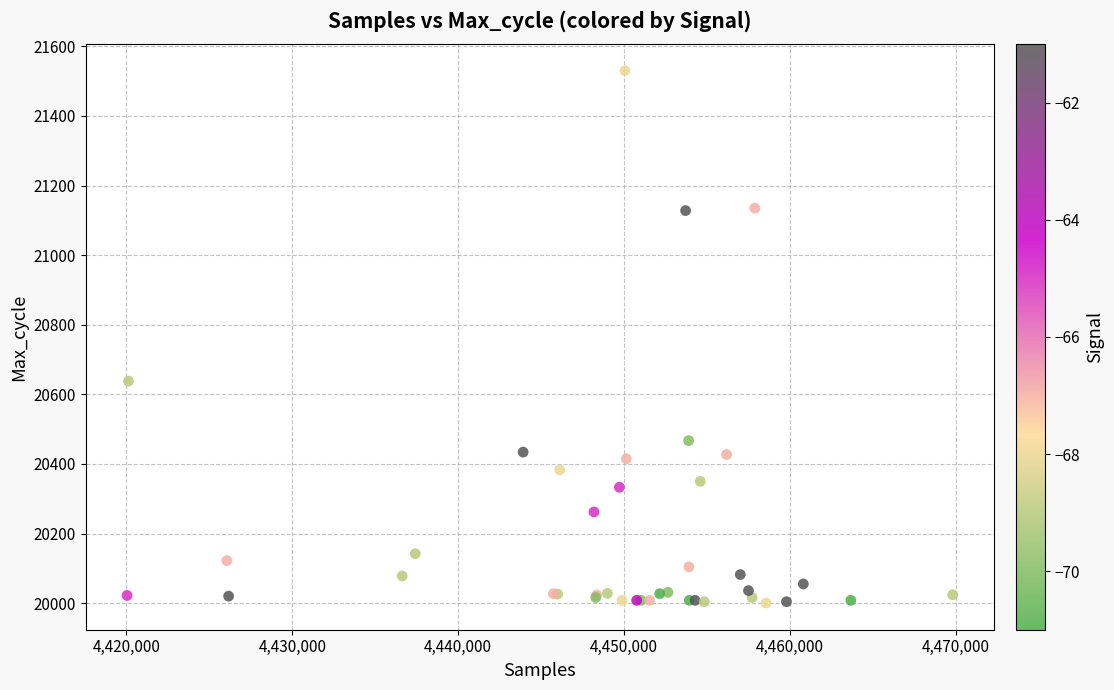

What Y value in the scatter plot is closest to 20765?

20638